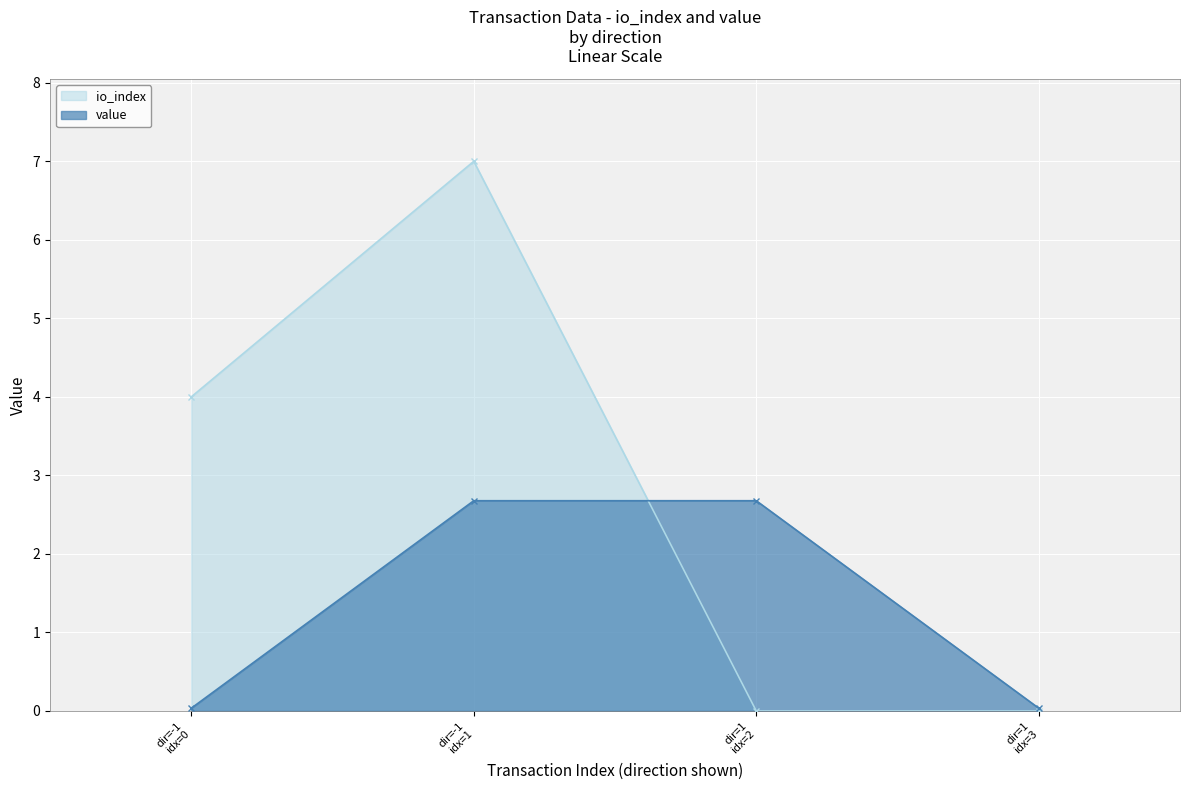

How many lines are shown in the chart?

2